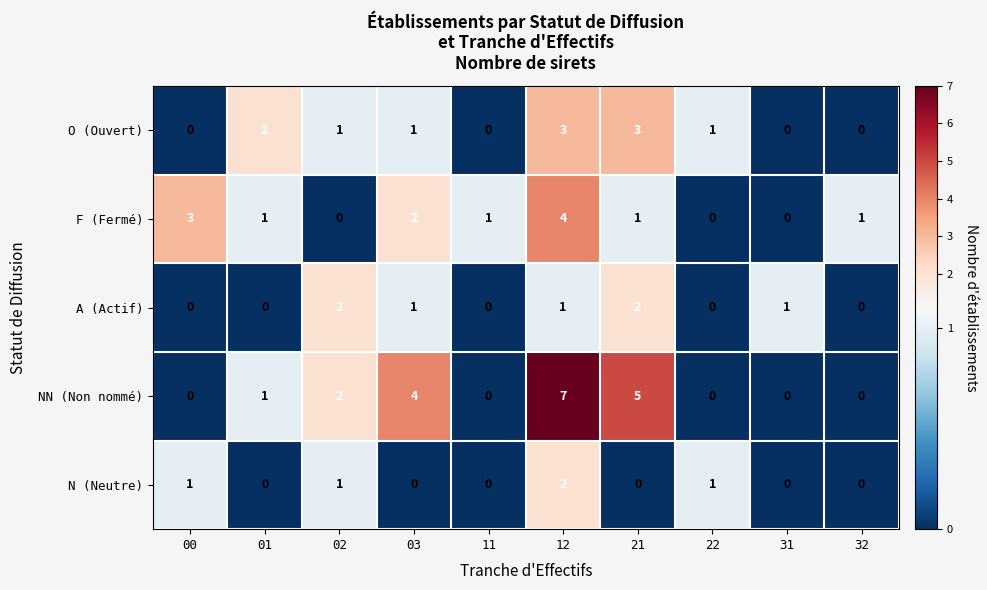

True or false: F (Fermé) has a value of 3 at 00.

True